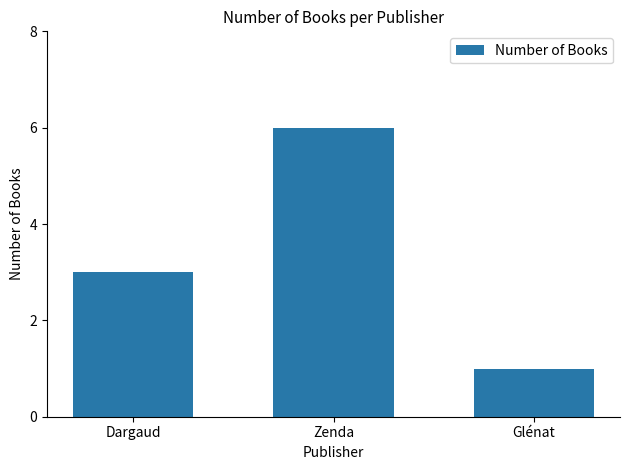

Reading left to right, transcribe all the data shown in this chart.

Dargaud=3	Zenda=6	Glénat=1